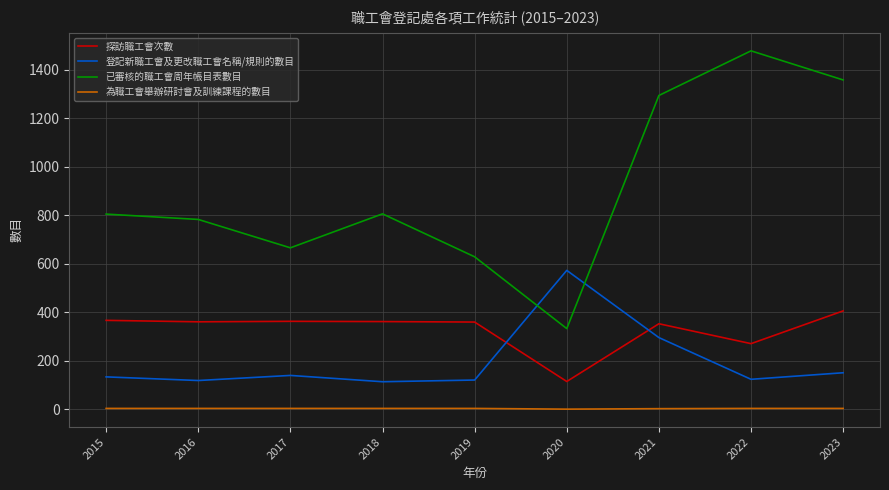

Which series ends up on top after the final intersection of 登記新職工會及更改職工會名稱/規則的數目 and 已審核的職工會周年帳目表數目?

已審核的職工會周年帳目表數目